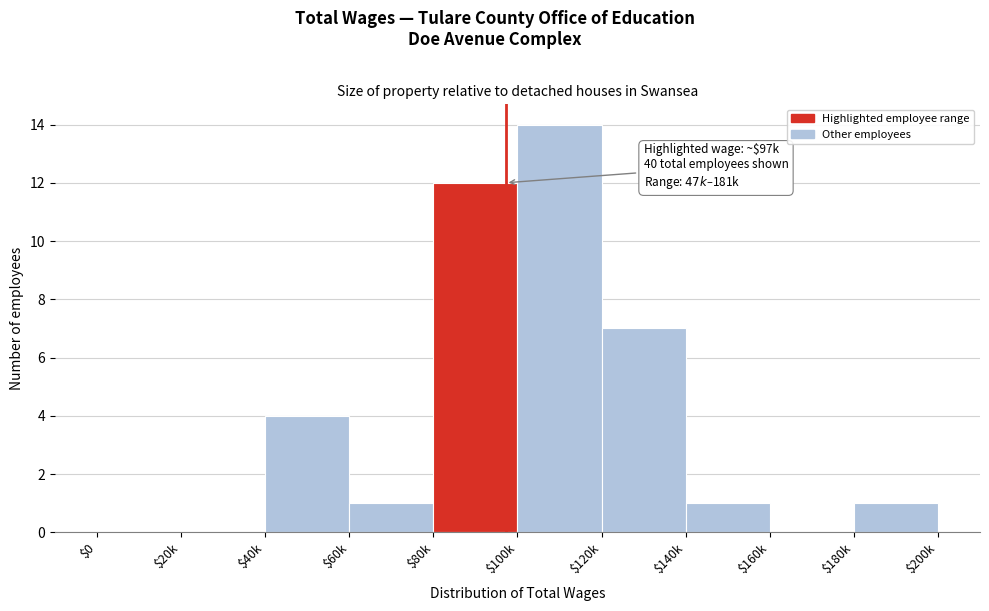

What is the sum of all values?

40